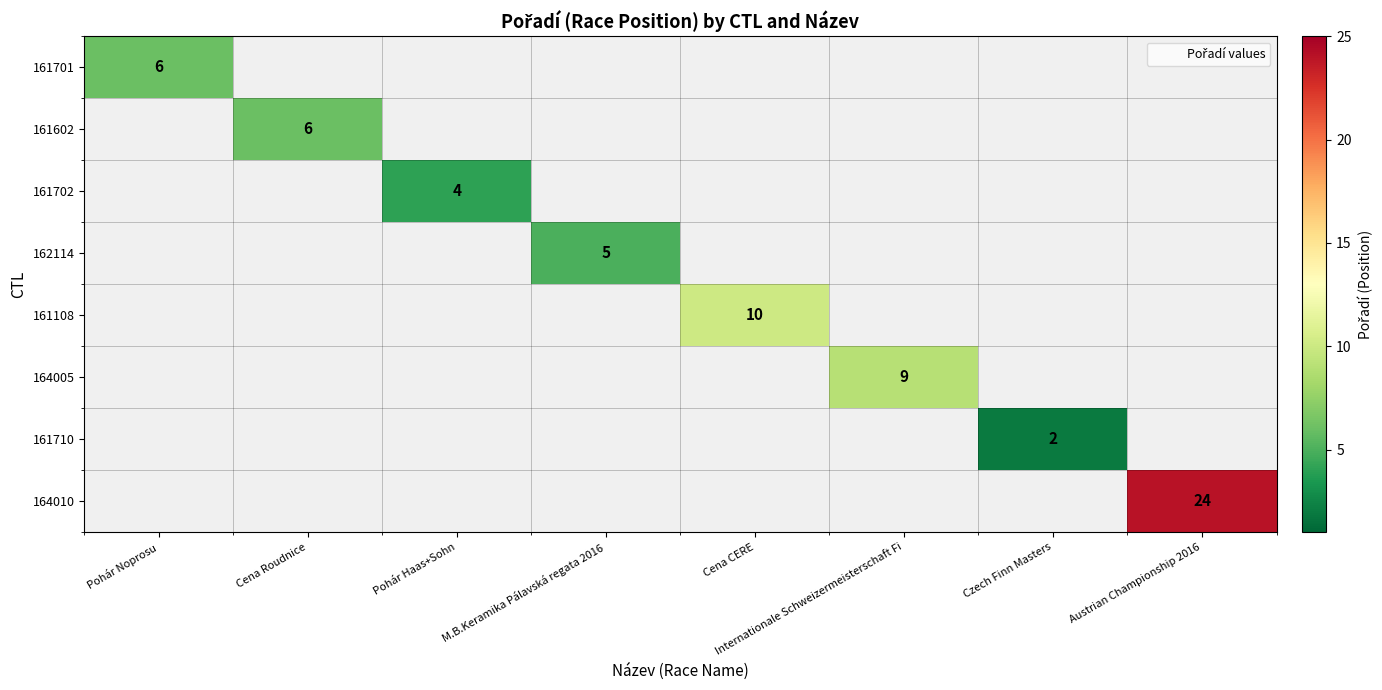

Count the number of categories in the chart.

8